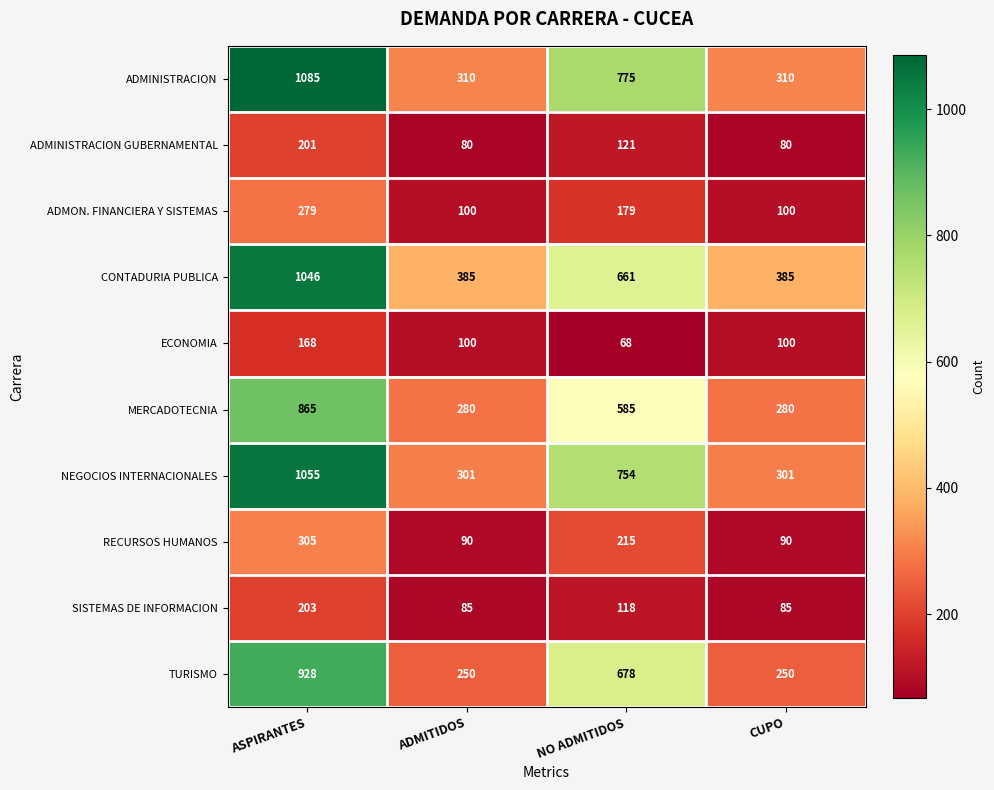

Between ADMITIDOS and NO ADMITIDOS, which series saw the biggest shift?

ADMINISTRACION